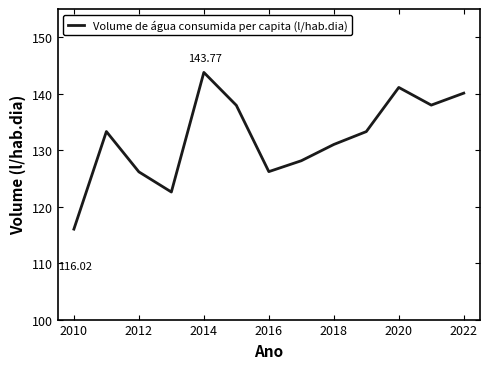

What is the smallest value displayed?

116.0